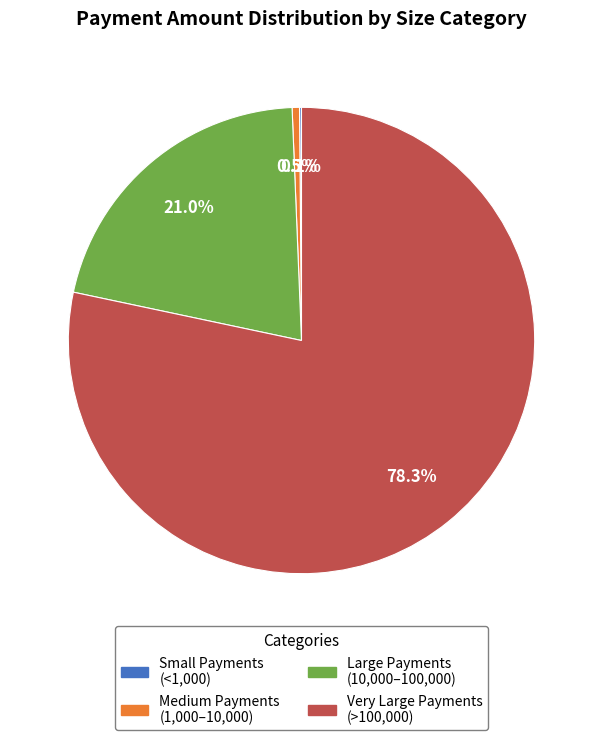

What is the total percentage of Large Payments (10,000–100,000) and Very Large Payments (>100,000)?

99.4%